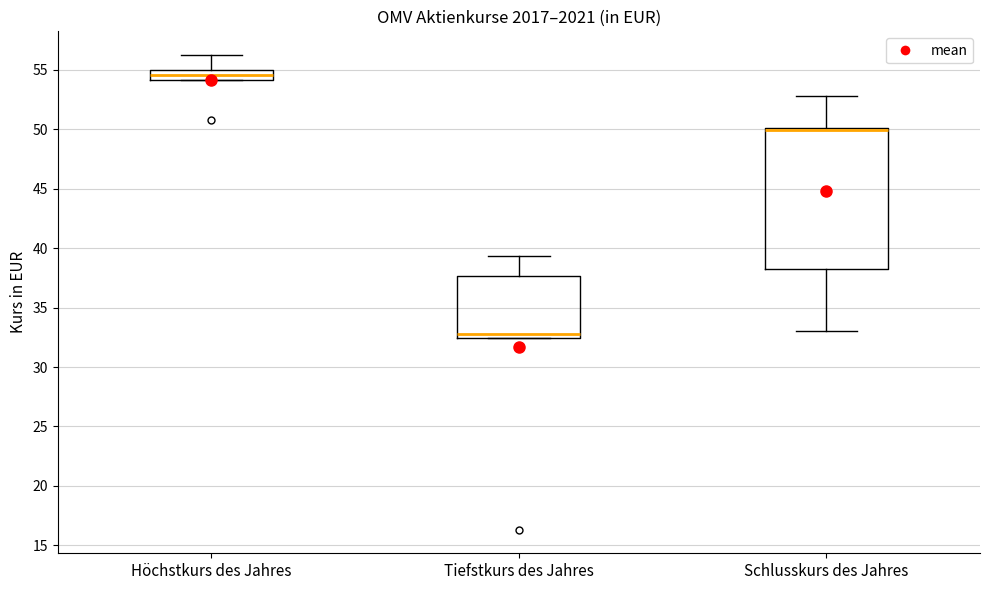

Reading left to right, transcribe this box plot: for each box, give where its median line is, the range the box spans, and where its two whiskers end, as read against the y-axis. The values are not printed on the chart, so give them approximately, as read against the axis.

Höchstkurs des Jahres: median 54.5, box 54.0 to 55.0, whiskers 54.0 to 56.0
Tiefstkurs des Jahres: median 32.5 (just above the box's lower edge), box 32.5 to 37.5, whiskers 32.5 to 39.5
Schlusskurs des Jahres: median 50.0 (drawn on the box's upper edge), box 38.5 to 50.0, whiskers 33.0 to 53.0